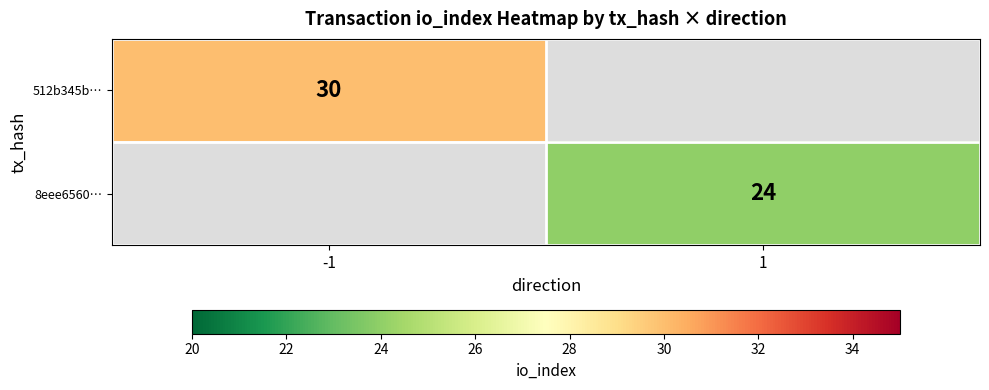

How many data points does each series have?

2